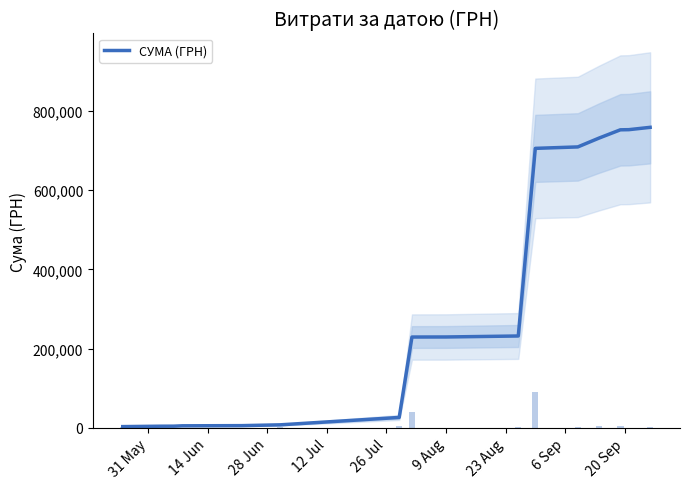

What is the difference between the maximum and minimum values?

756449.4